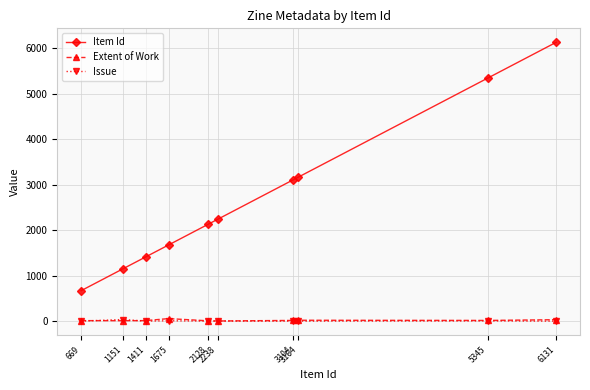

True or false: Item Id and Issue cross at least once.

False